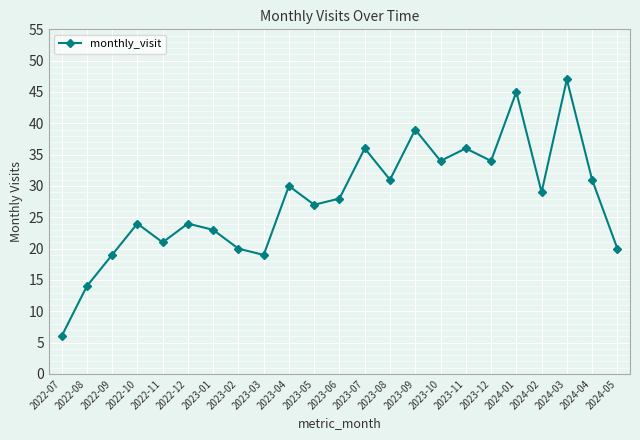

Which category has the lowest value across all series?

2022-07